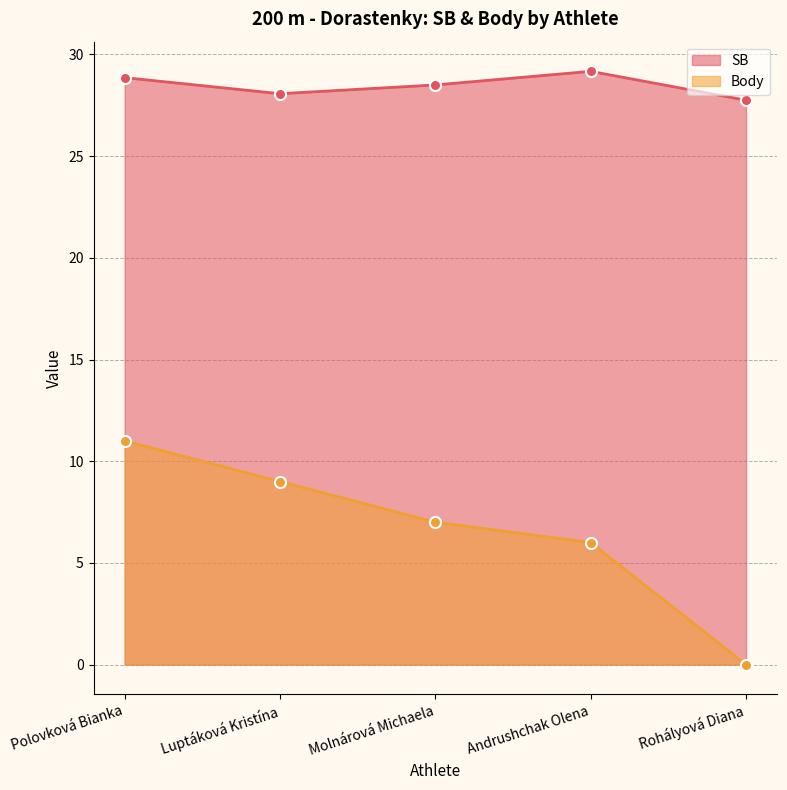

What are all the series names shown in the legend?

SB, Body